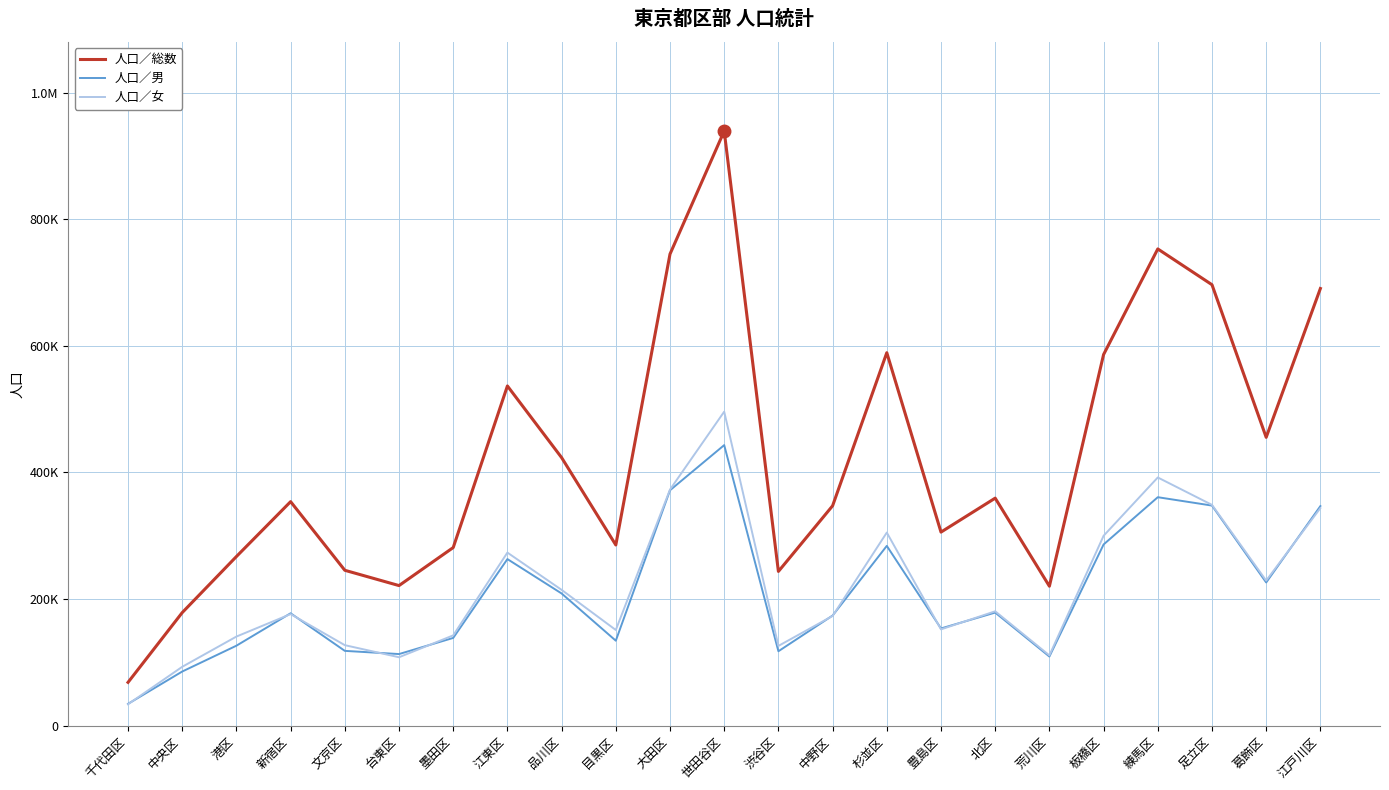

What is the difference between the highest and lowest values at 品川区?

214581